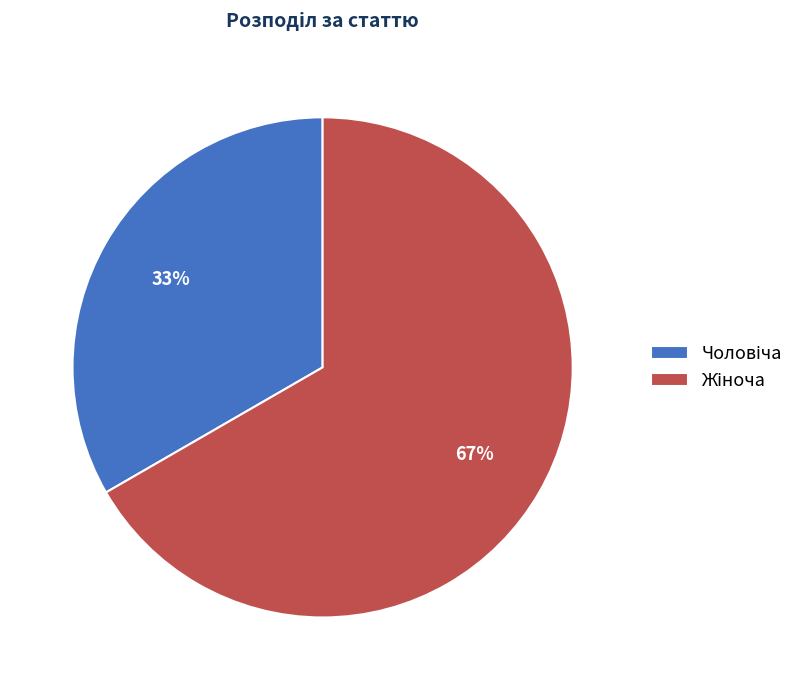

How many slices are in this pie chart?

2